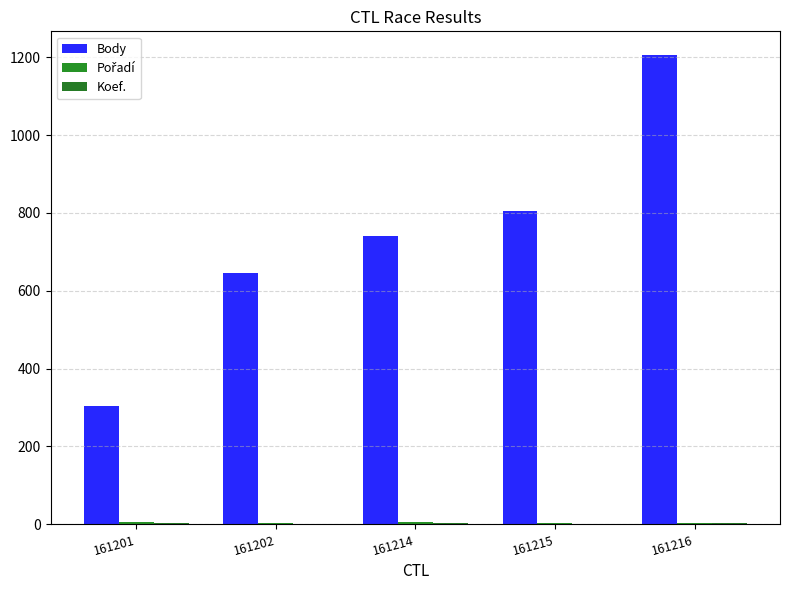

How many distinct data groups are displayed?

3